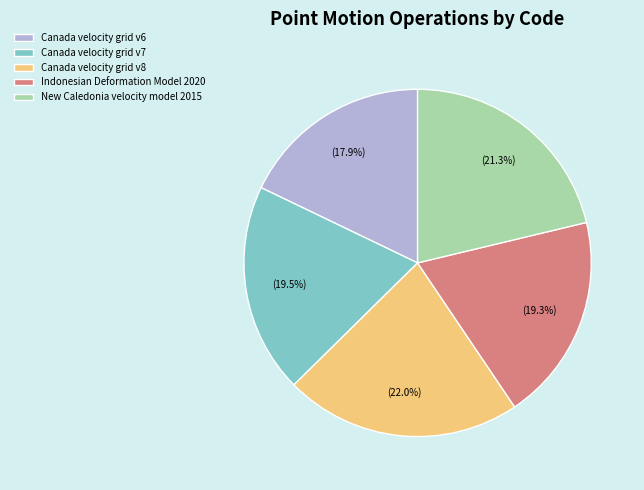

Is the sum of Canada velocity grid v6 and New Caledonia velocity model 2015 greater than half?

No